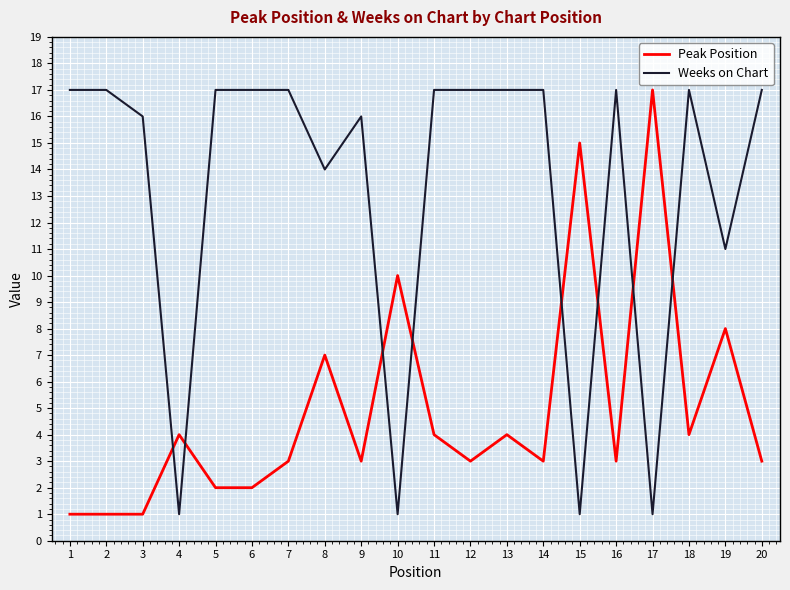

Is the value of Weeks on Chart at 17 greater than the value of Peak Position at 10?

No